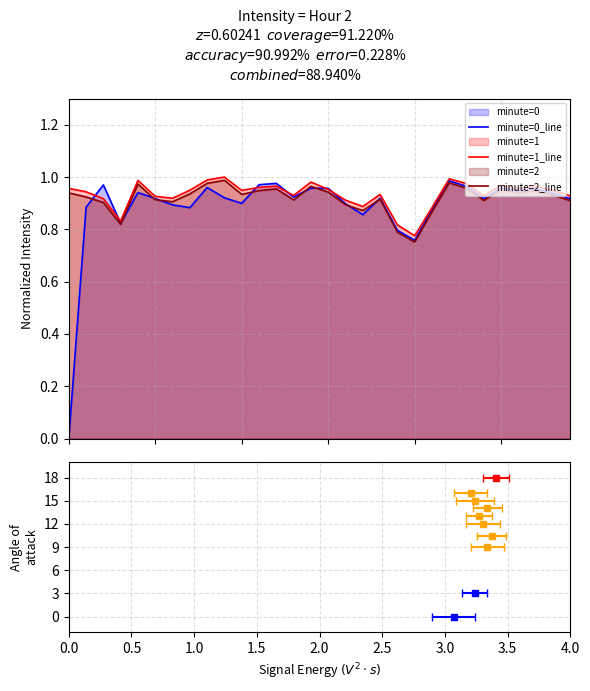

Which series has the widest spread of values?

minute=0_line